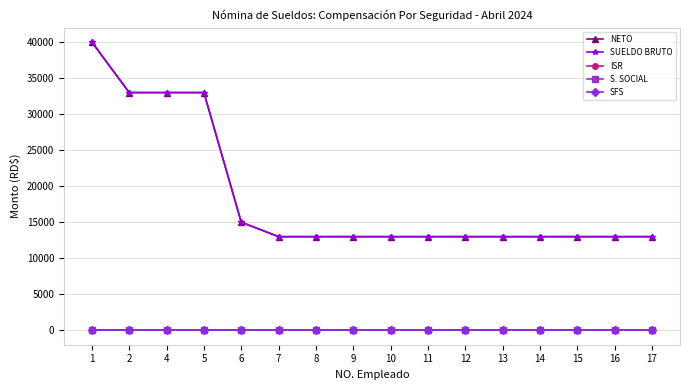

Which series changed the most between 1 and 14?

NETO